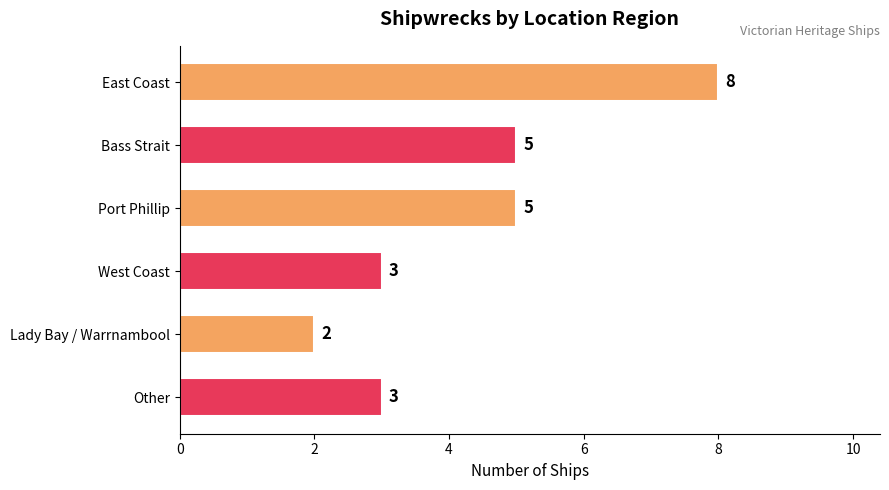

Does the chart contain stacked bars?

No